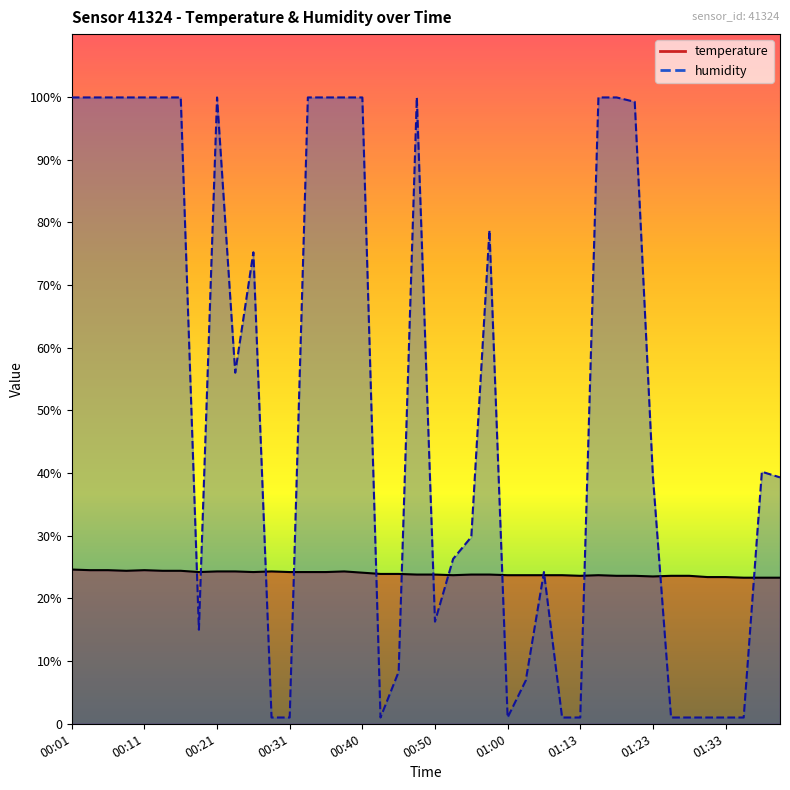

Reading right to left, transcribe all the data shown in this chart.

temperature: 01:41=23.3	01:38=23.3	01:36=23.3	01:33=23.4	01:31=23.4	01:28=23.6	01:26=23.6	01:23=23.5	01:21=23.6	01:18=23.6	01:16=23.7	01:13=23.6	01:11=23.7	01:05=23.7	01:02=23.7	01:00=23.7	00:58=23.8	00:55=23.8	00:53=23.7	00:50=23.8	00:48=23.8	00:45=23.9	00:43=23.9	00:40=24.1	00:38=24.3	00:36=24.2	00:33=24.2	00:31=24.2	00:28=24.3	00:26=24.2	00:23=24.3	00:21=24.3	00:18=24.2	00:16=24.4	00:14=24.4	00:11=24.5	00:09=24.4	00:06=24.5	00:04=24.5	00:01=24.6
humidity: 01:41=39.3	01:38=40.2	01:36=1.0	01:33=1.0	01:31=1.0	01:28=1.0	01:26=1.0	01:23=39.5	01:21=99.2	01:18=99.9	01:16=99.9	01:13=1.0	01:11=1.0	01:05=24.2	01:02=6.9	01:00=1.0	00:58=78.7	00:55=29.8	00:53=26.3	00:50=16.3	00:48=99.9	00:45=8.3	00:43=1.0	00:40=99.9	00:38=99.9	00:36=99.9	00:33=99.9	00:31=1.0	00:28=1.0	00:26=75.2	00:23=56.0	00:21=99.9	00:18=15.0	00:16=99.9	00:14=99.9	00:11=99.9	00:09=99.9	00:06=99.9	00:04=99.9	00:01=99.9